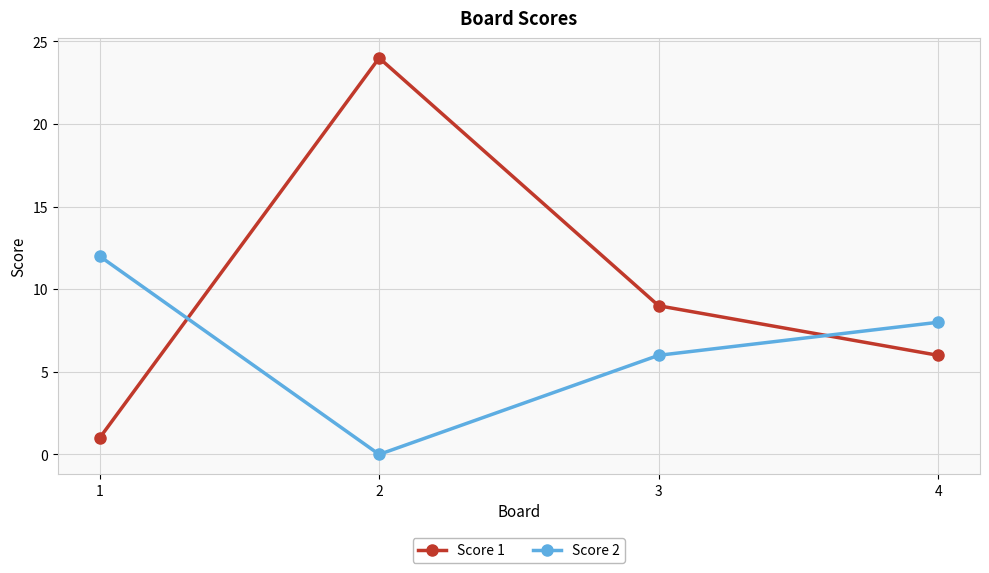

True or false: Score 2 and Score 1 cross at least once.

True